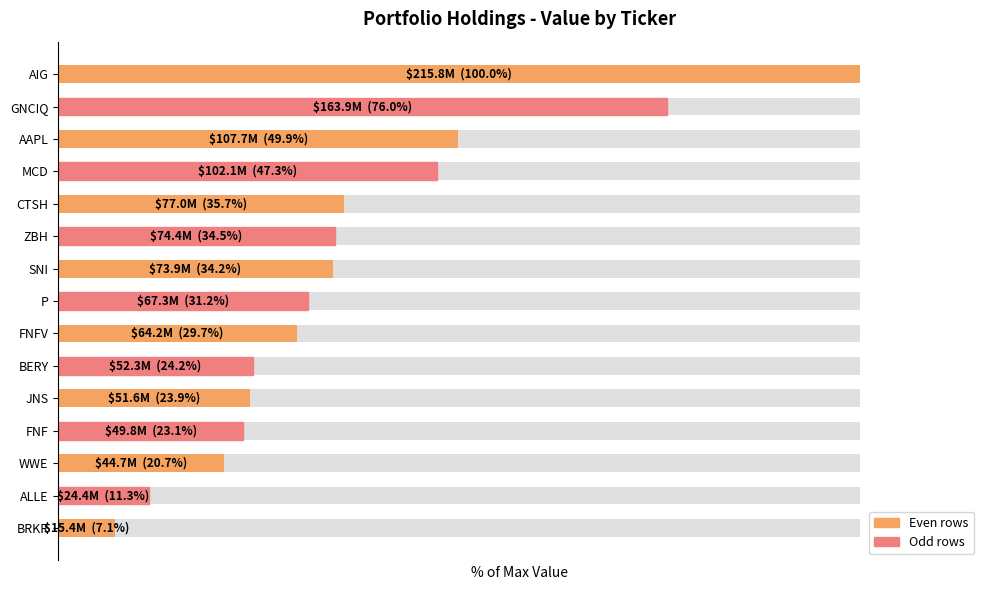

Are the bars horizontal?

Yes